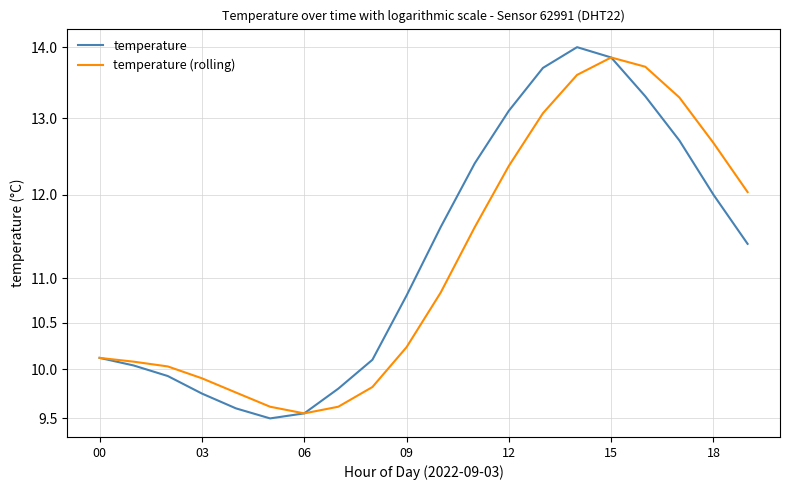

What is the sum of all temperature (rolling) values?

225.7